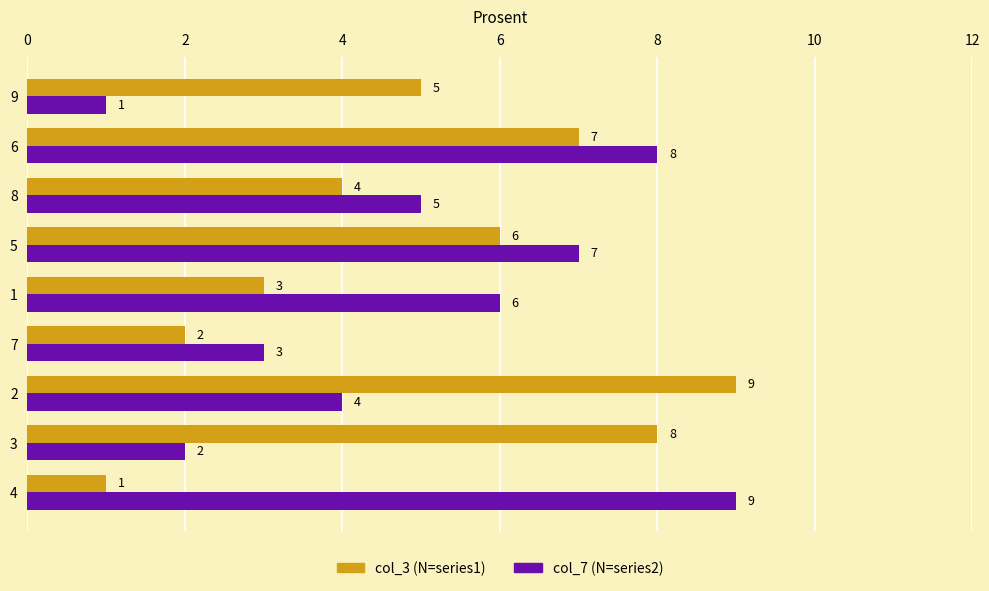

Between 4 and 1, which series saw the biggest shift?

col_7 (N=series2)